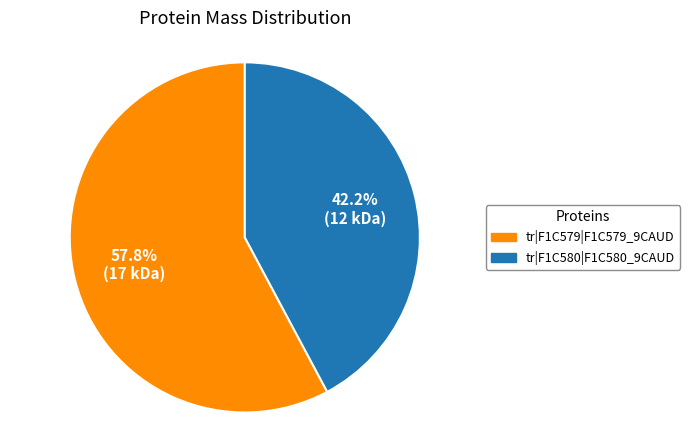

What is the total percentage of tr|F1C580|F1C580_9CAUD and tr|F1C579|F1C579_9CAUD?

100.0%